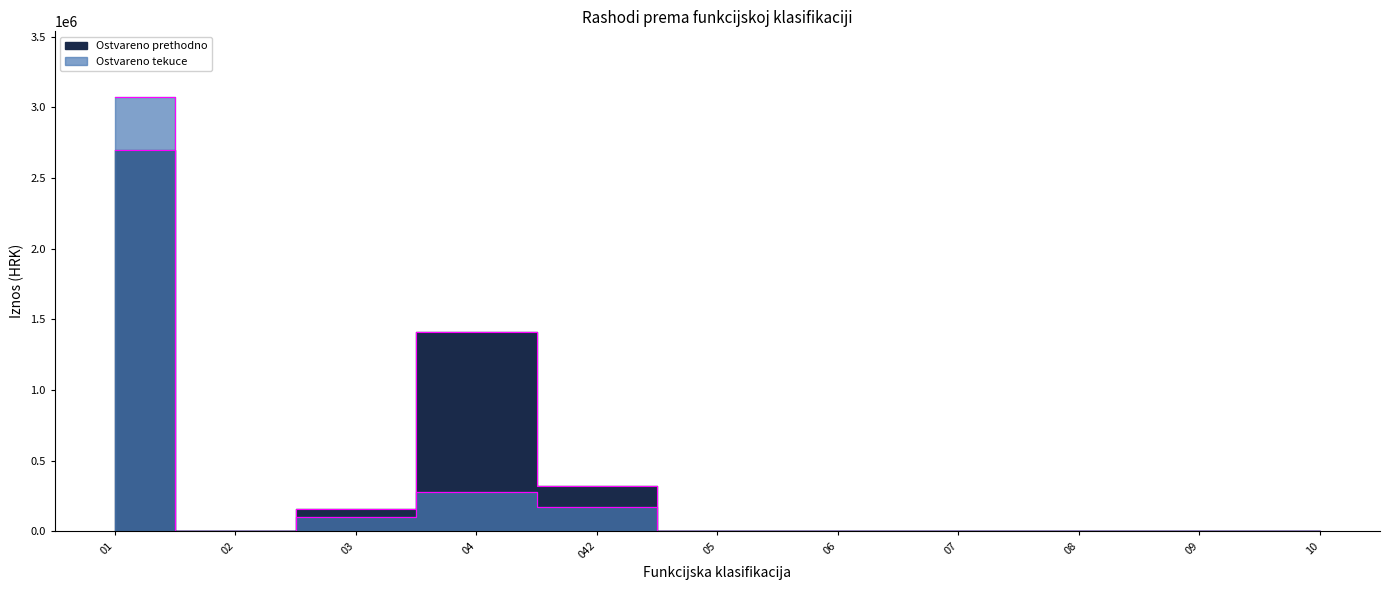

True or false: Ostvareno tekuce and Ostvareno prethodno intersect in this chart.

False